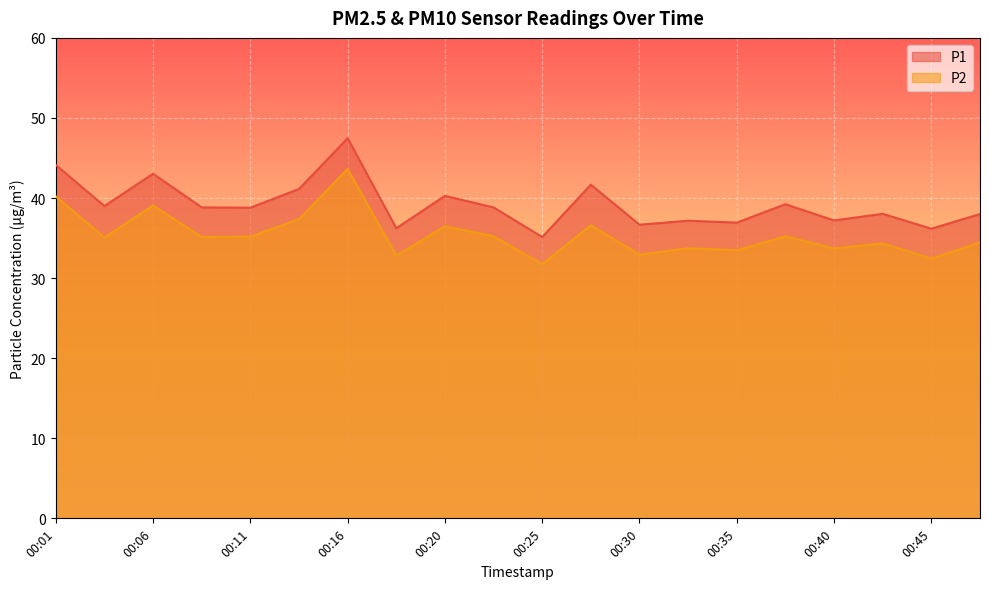

Where is P2 nearest to the value 37?

00:13